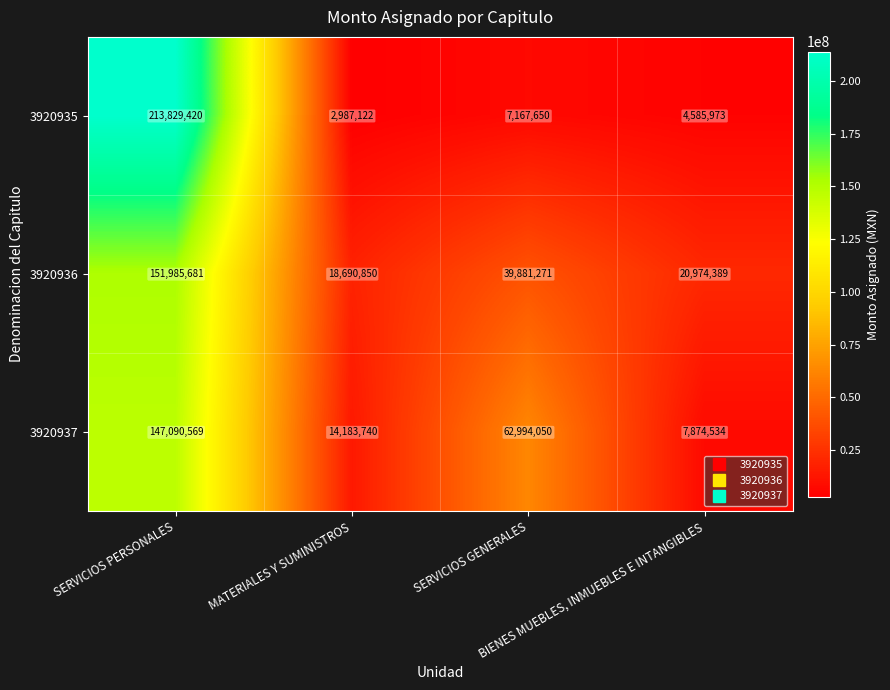

What is the smallest value displayed?

2987122